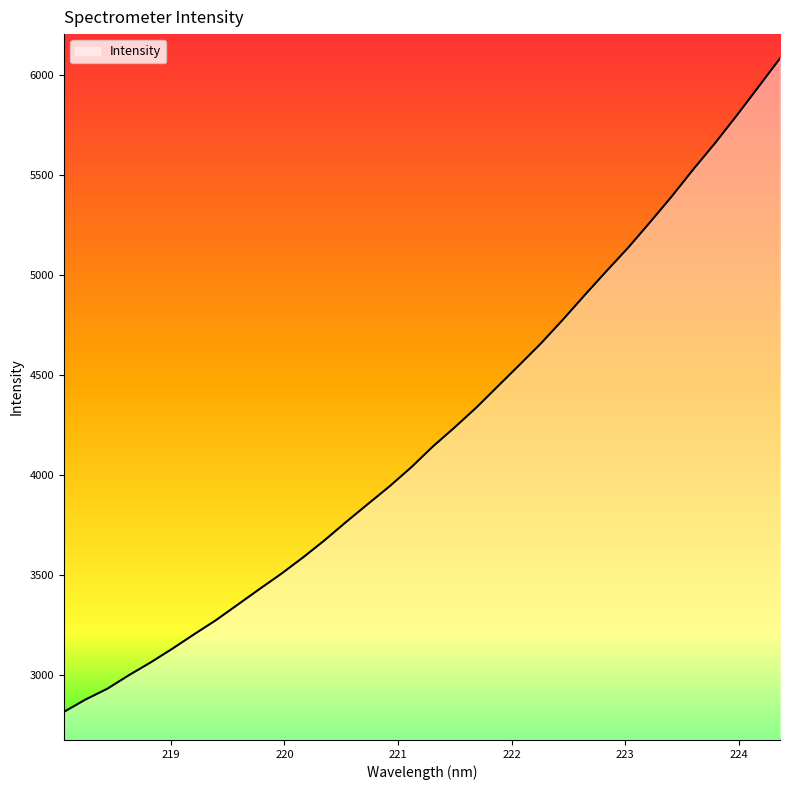

What is the difference between the maximum and minimum values?

3271.1